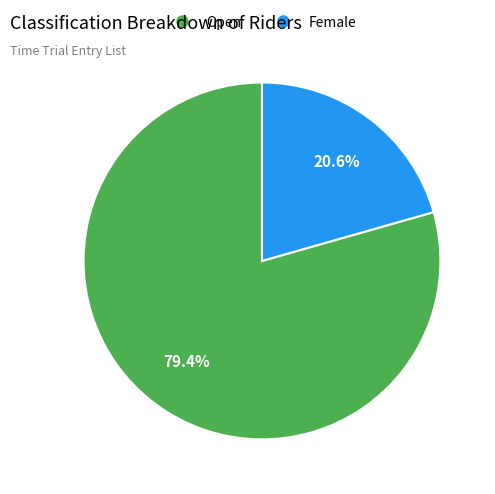

The Female slice represents 21% of the pie. True or false?

True